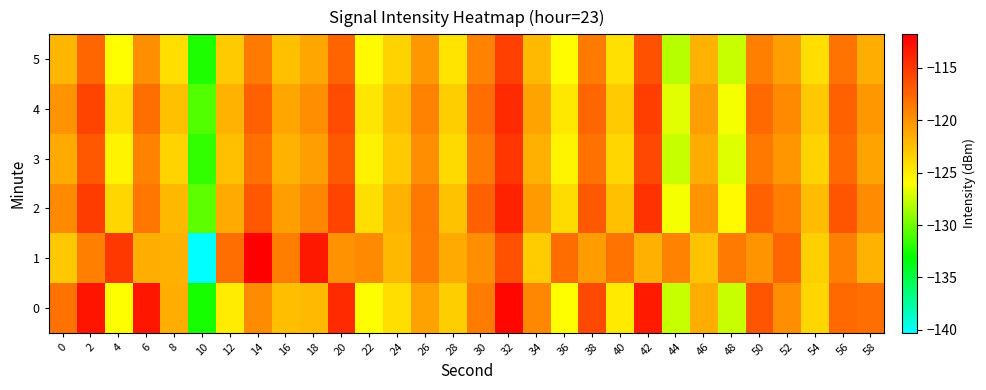

What is the maximum value shown in the chart?

-111.8